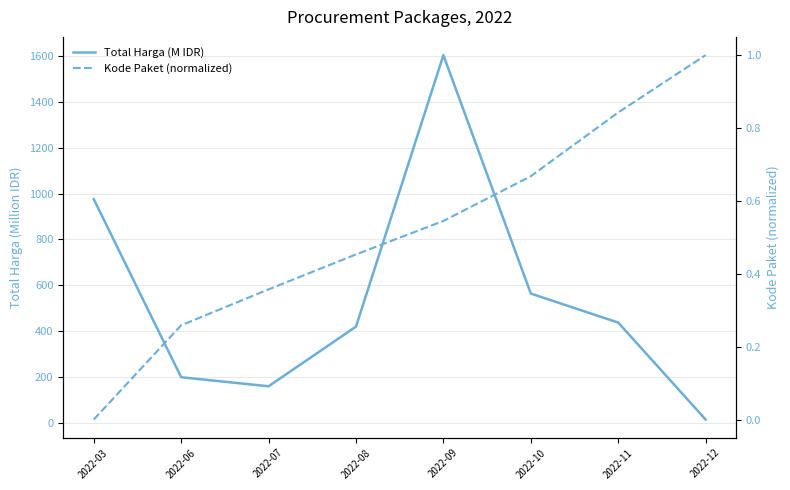

Reading left to right, list all the values displayed in this chart.

Total Harga (M IDR): 2022-03=975.8	2022-06=199.2	2022-07=159.8	2022-08=420.1	2022-09=1604.2	2022-10=564.2	2022-11=437.7	2022-12=14.8
Kode Paket (normalized): 2022-03=0.0	2022-06=0.3	2022-07=0.4	2022-08=0.5	2022-09=0.5	2022-10=0.7	2022-11=0.8	2022-12=1.0